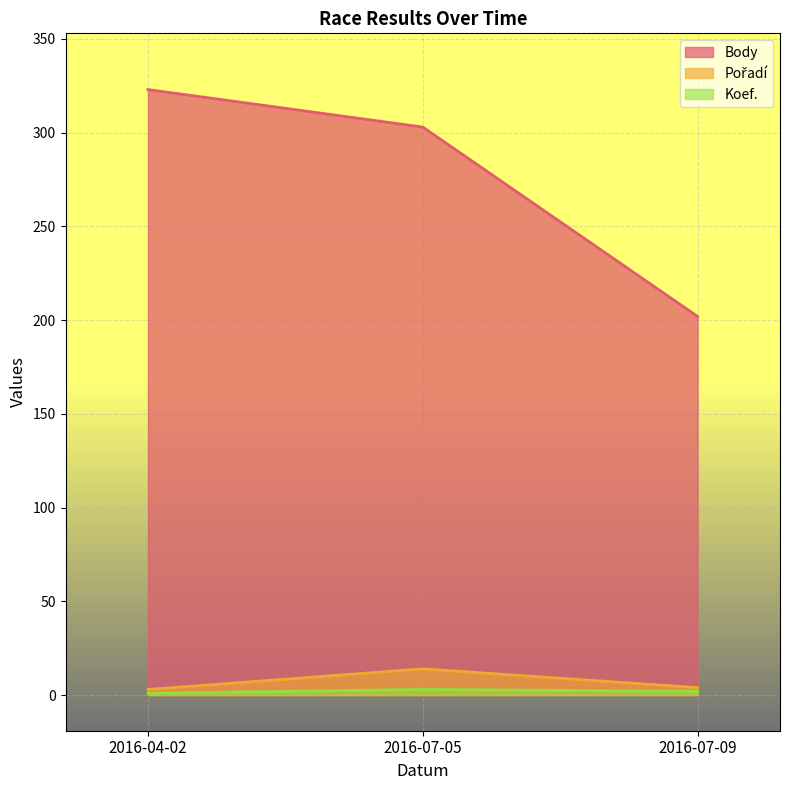

At which label does Pořadí reach its minimum?

2016-04-02